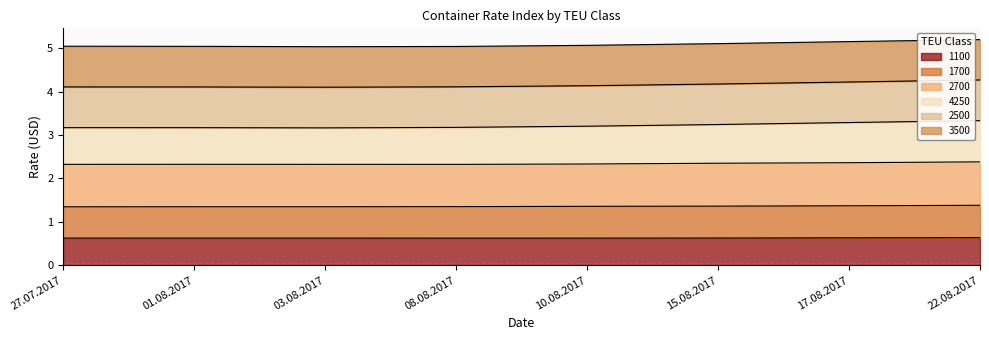

List the labels in order of 4250 value, smallest first.

03.08.2017, 01.08.2017, 27.07.2017, 08.08.2017, 10.08.2017, 15.08.2017, 17.08.2017, 22.08.2017